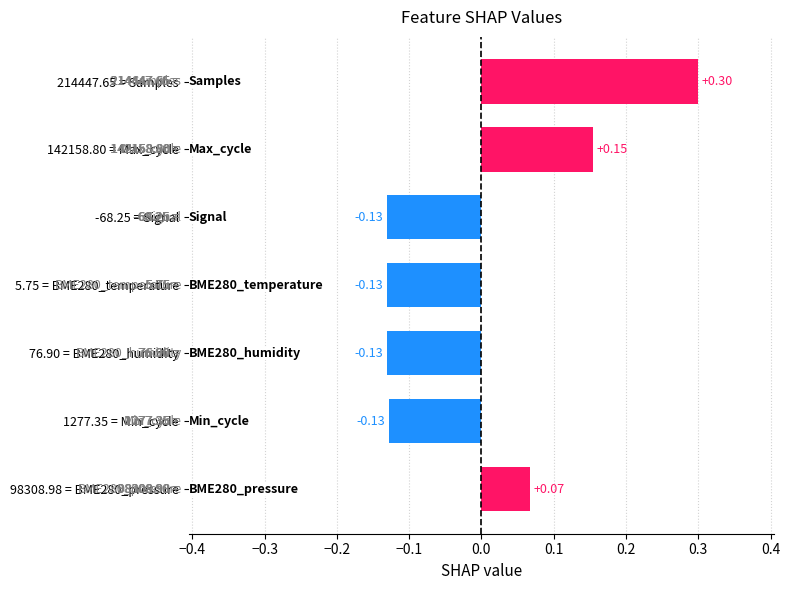

Which has a higher value, 142158.80 = Max_cycle or -68.25 = Signal?

142158.80 = Max_cycle